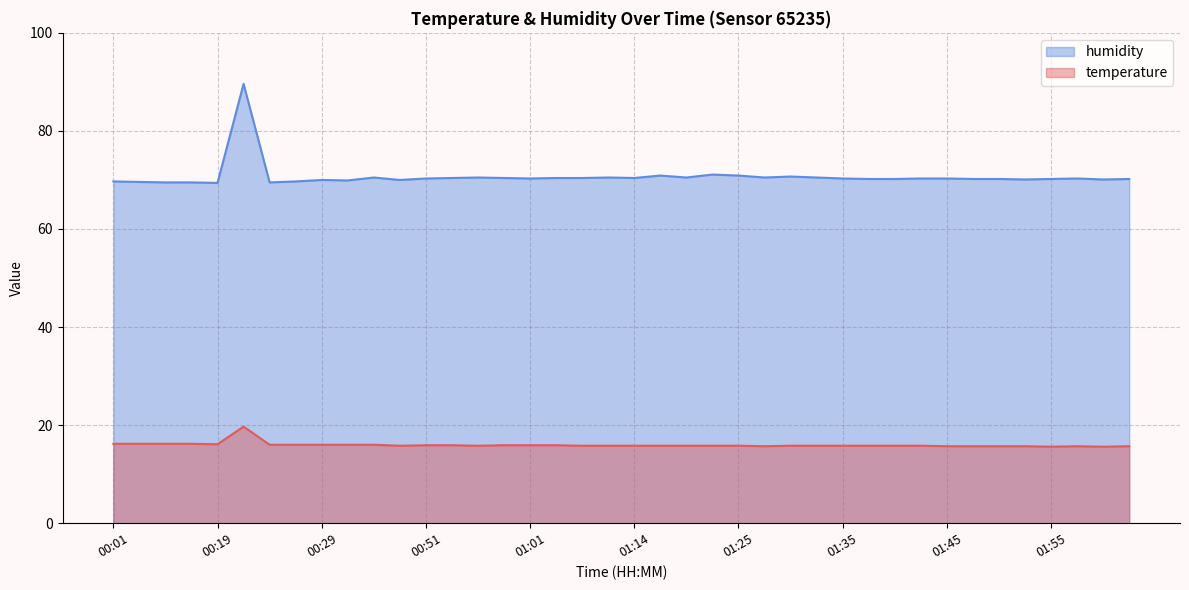

What is the average value of the humidity series?

70.7